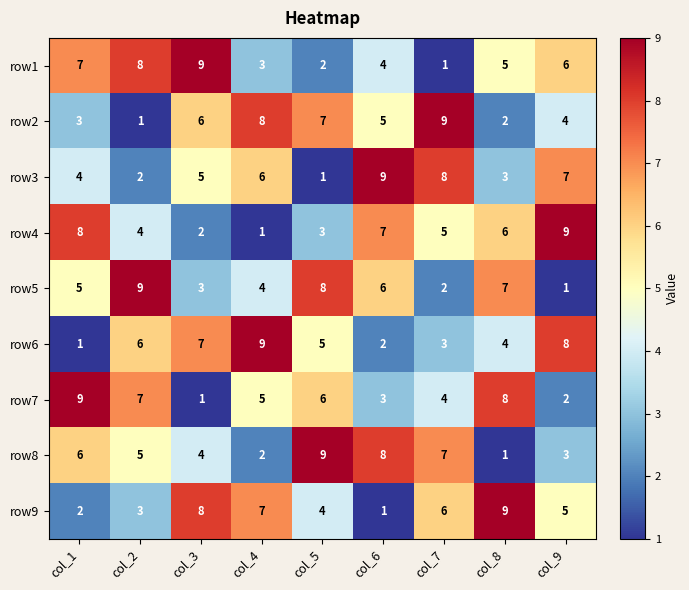

At col_2, list the series in order from largest to smallest.

row5, row1, row7, row6, row8, row4, row9, row3, row2